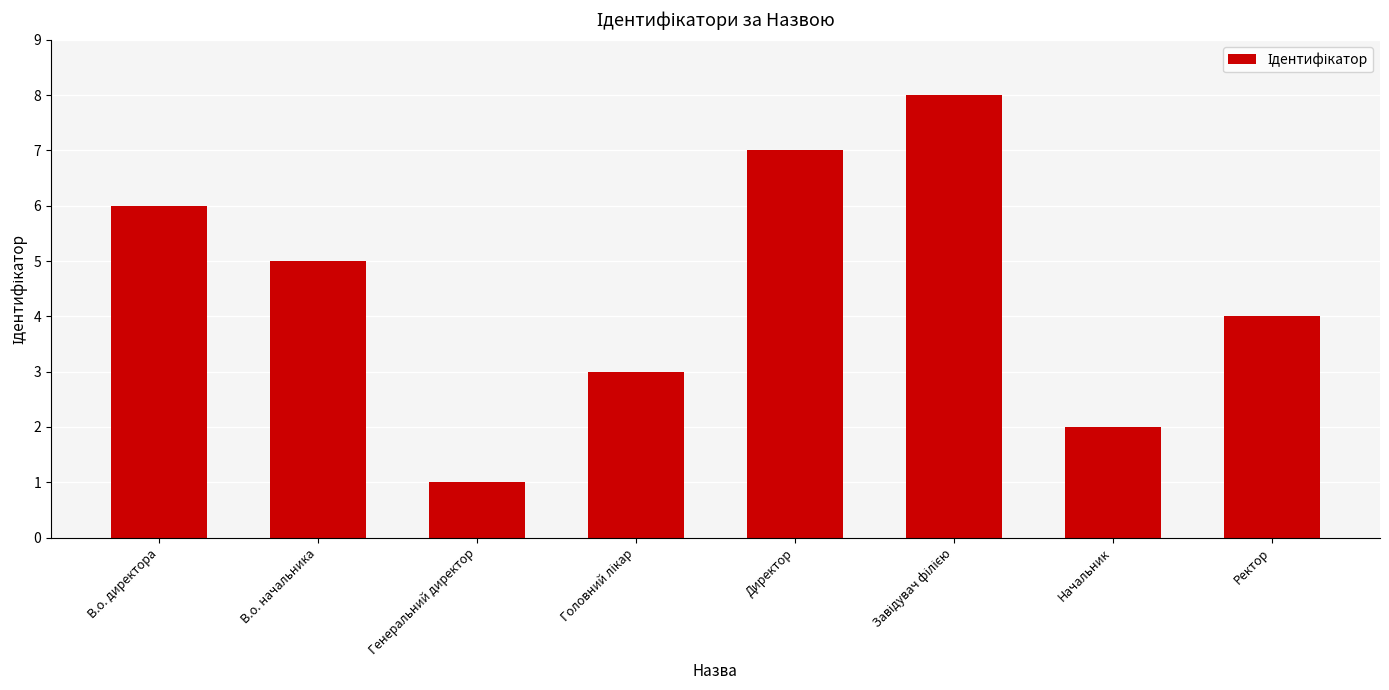

Reading right to left, list all the values displayed in this chart.

4	2	8	7	3	1	5	6